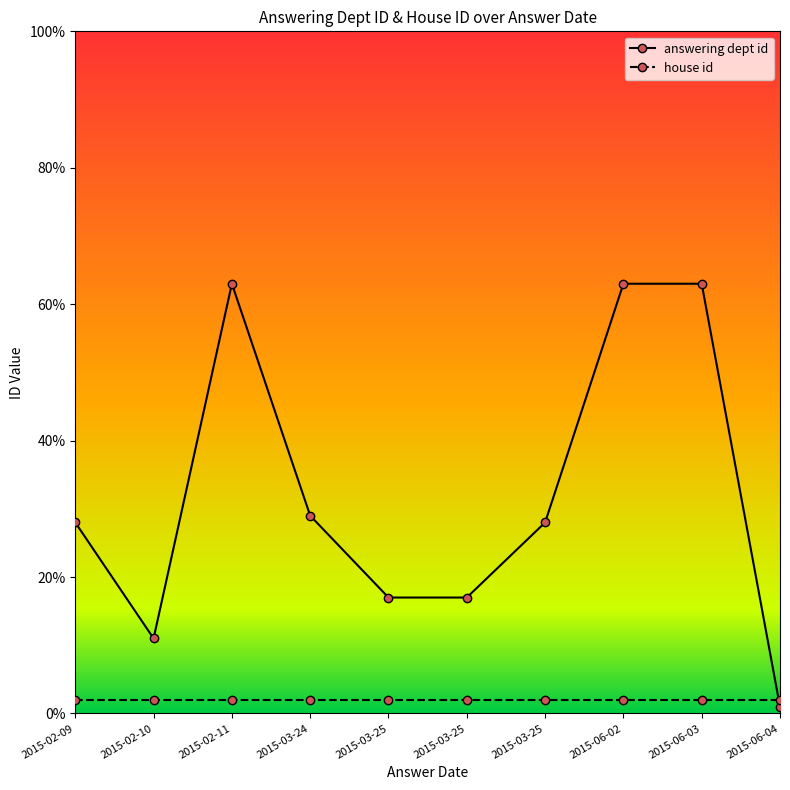

Rank the categories by house id value from highest to lowest.

2015-06-03, 2015-06-04, 2015-06-02, 2015-03-25, 2015-03-25, 2015-03-24, 2015-03-25, 2015-02-11, 2015-02-10, 2015-02-09